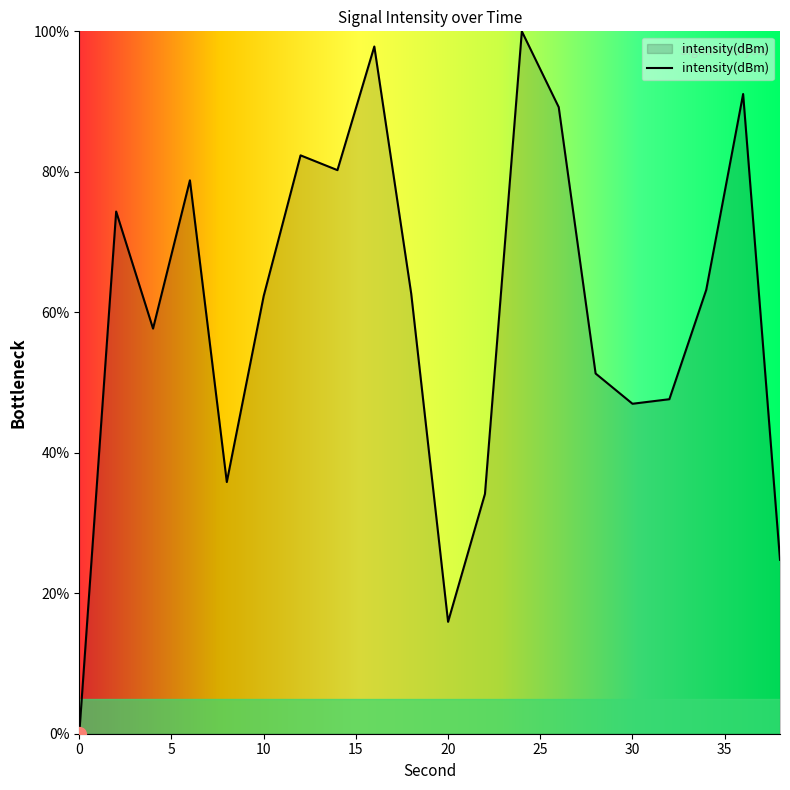

What is the greatest value displayed?

100.0